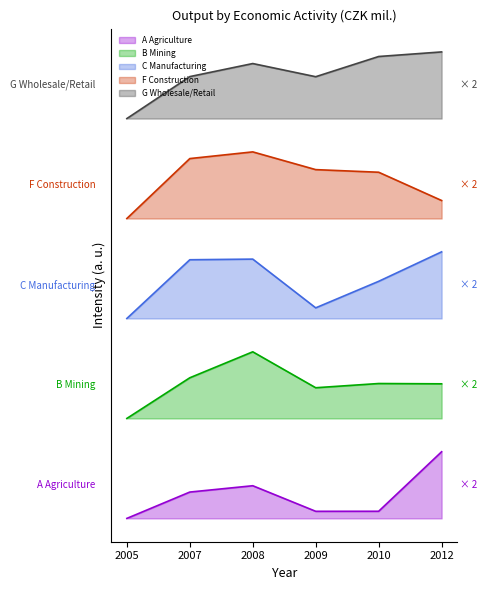

Reading left to right, what are all the values shown in this chart?

A Agriculture: 2005=0.0	2007=158108.9	2008=196071.5	2009=42538.3	2010=42808.5	2012=400000.0
B Mining: 2005=600000.0	2007=844056.9	2008=1000000.0	2009=784256.7	2010=809602.7	2012=807817.1
C Manufacturing: 2005=1200000.0	2007=1552528.8	2008=1556375.2	2009=1263815.7	2010=1422973.7	2012=1600000.0
F Construction: 2005=1800000.0	2007=2159849.6	2008=2200000.0	2009=2093508.5	2010=2077812.7	2012=1908102.9
G Wholesale/Retail: 2005=2400000.0	2007=2651825.2	2008=2730252.4	2009=2651206.6	2010=2772516.2	2012=2800000.0